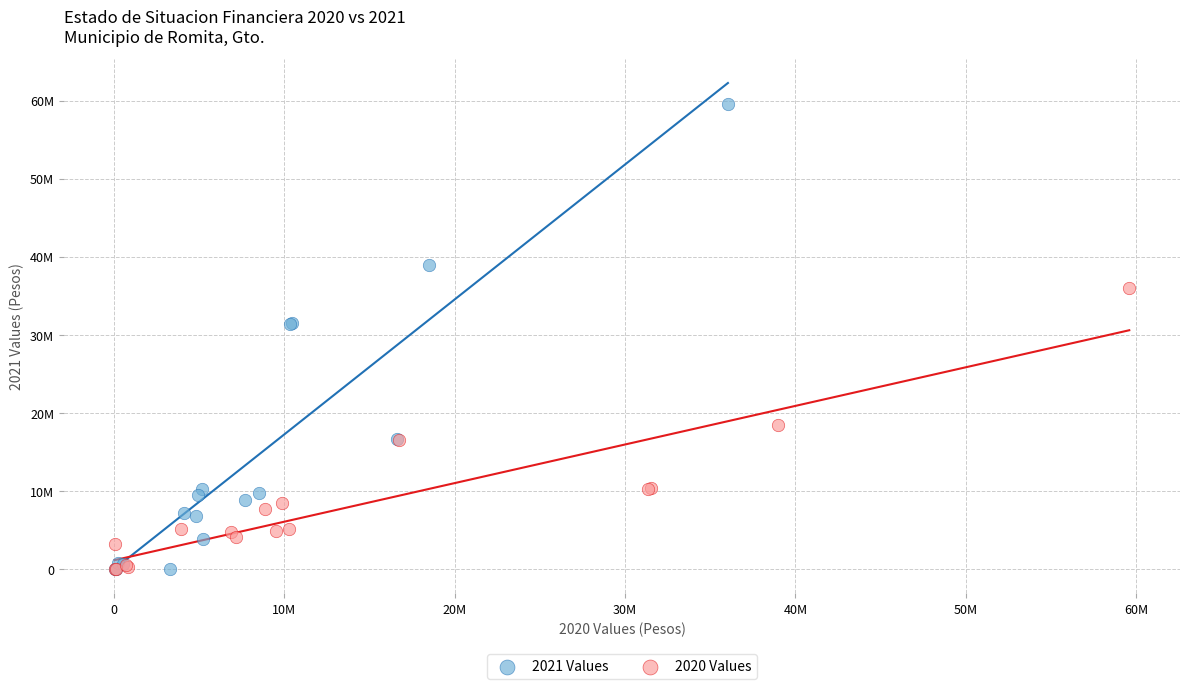

Which series contains the highest Y value?

2021 Values